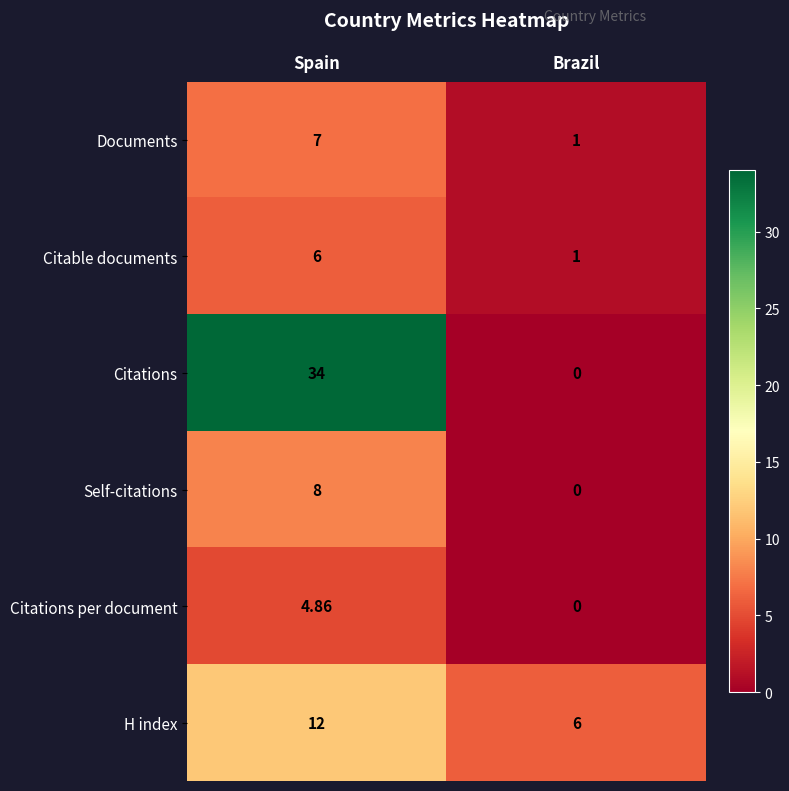

Between Spain and Brazil, which series saw the biggest shift?

Citations